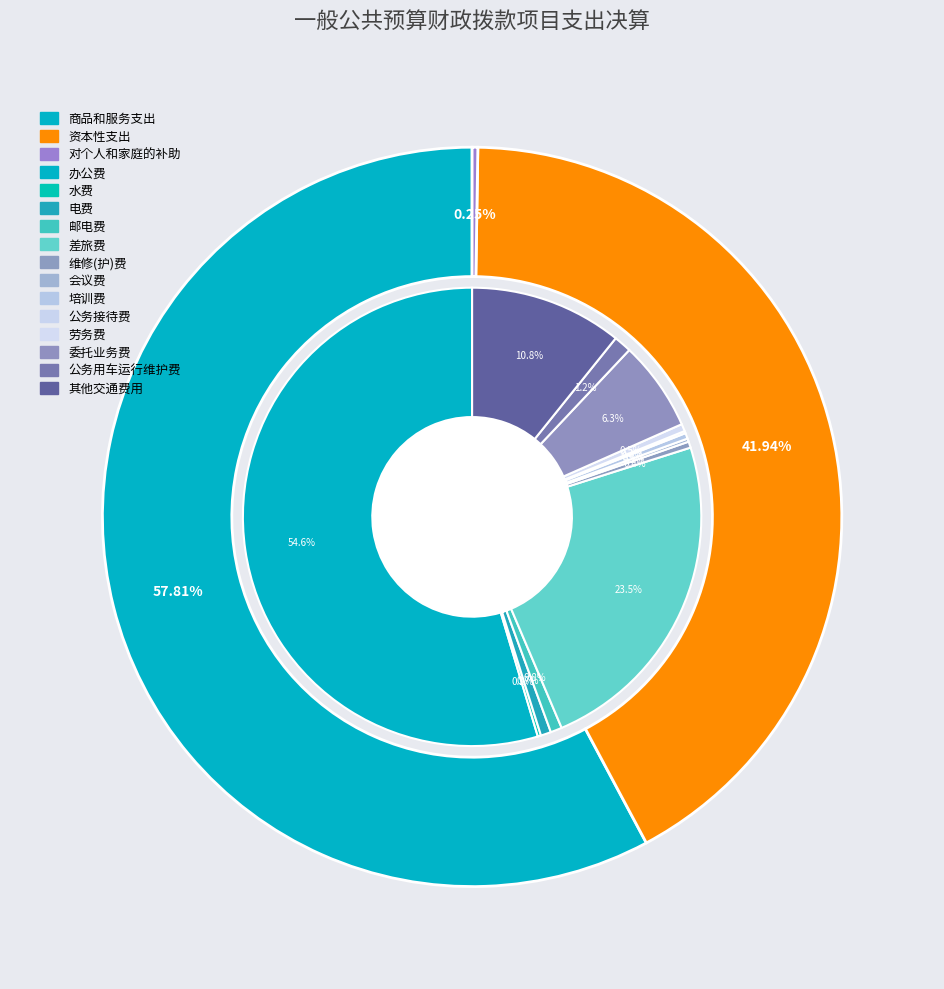

The 其他支出 slice represents 11% of the pie. True or false?

False